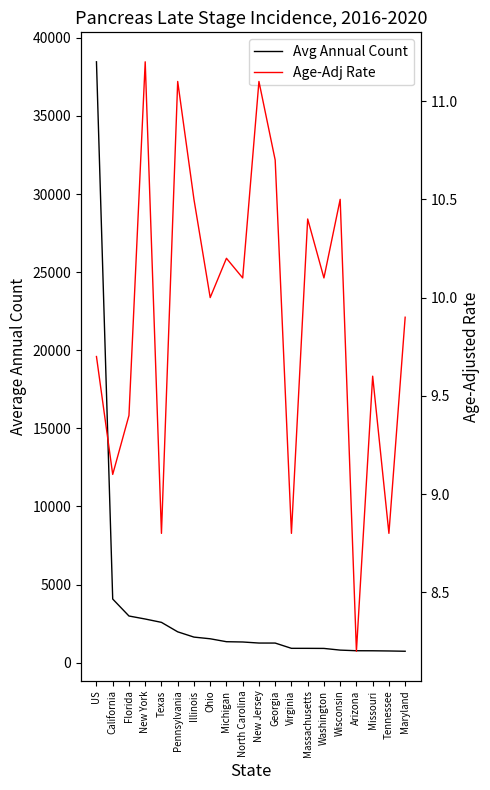

At how many categories does at least one series exceed 30953?

1